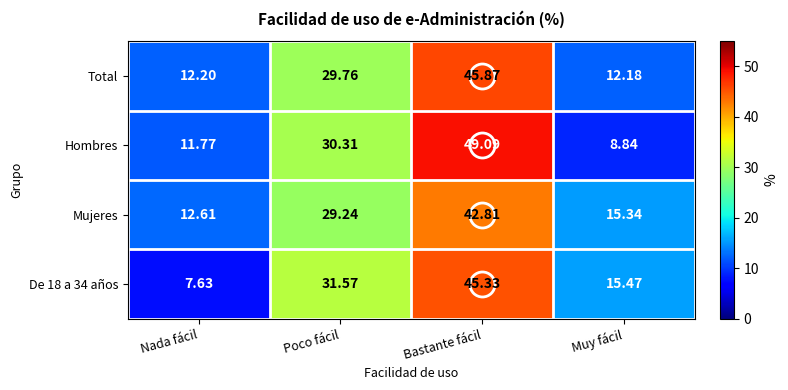

Which series has the largest range (max minus min)?

Hombres